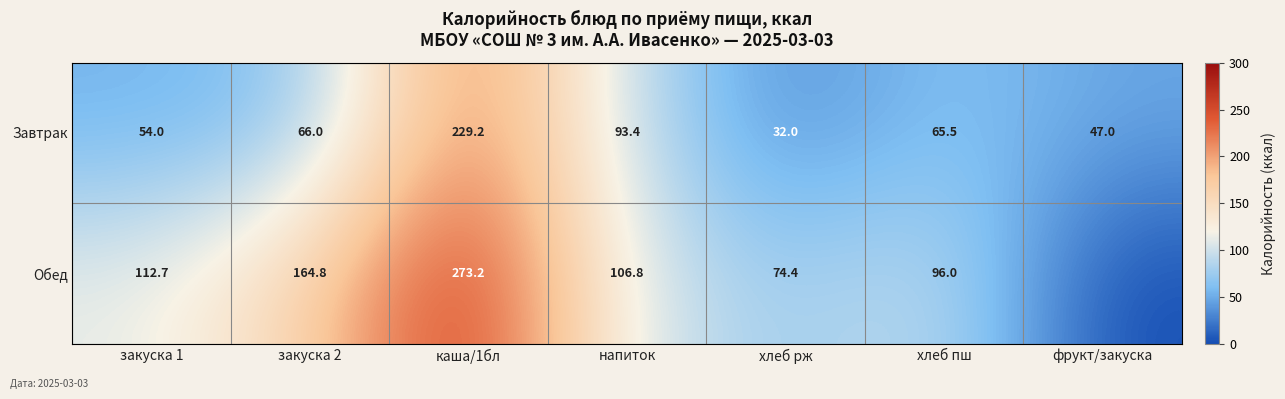

Is it true that Обед equals 155.0 at закуска 1?

False